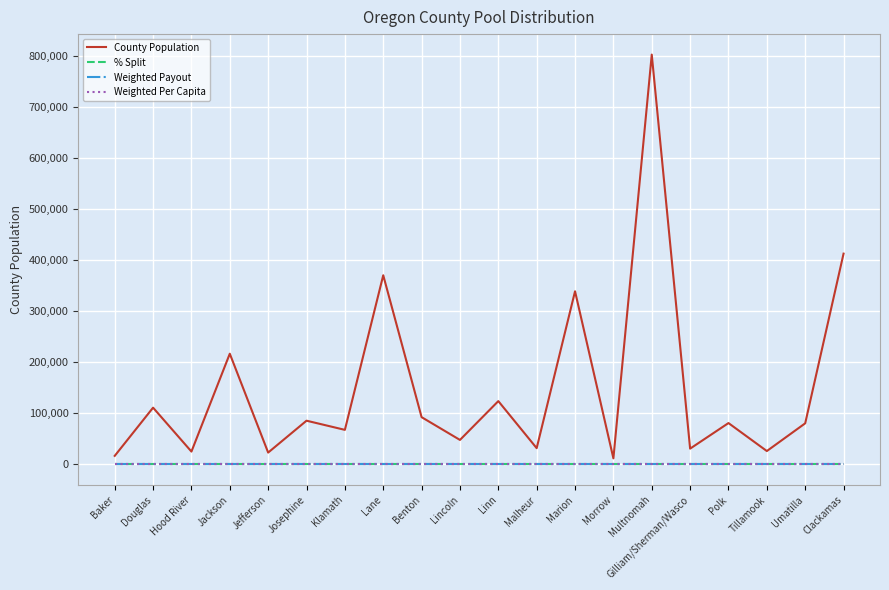

What is the label of the 19th point from the left?

Umatilla